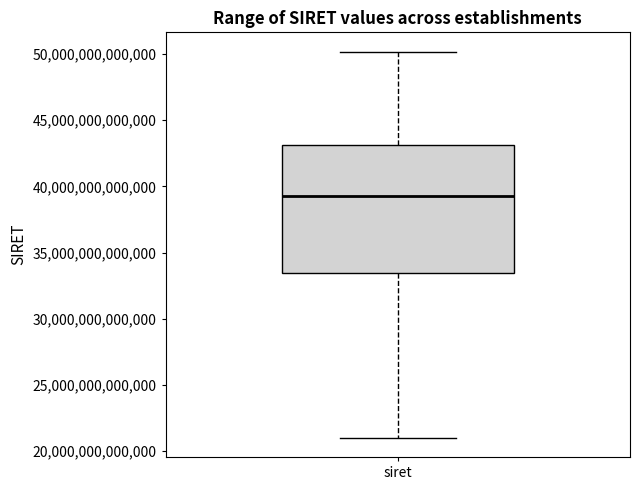

Where does the median line of the box for siret sit on the y-axis? The values are not printed on the chart, so give them approximately, as read against the axis.

39000000000000